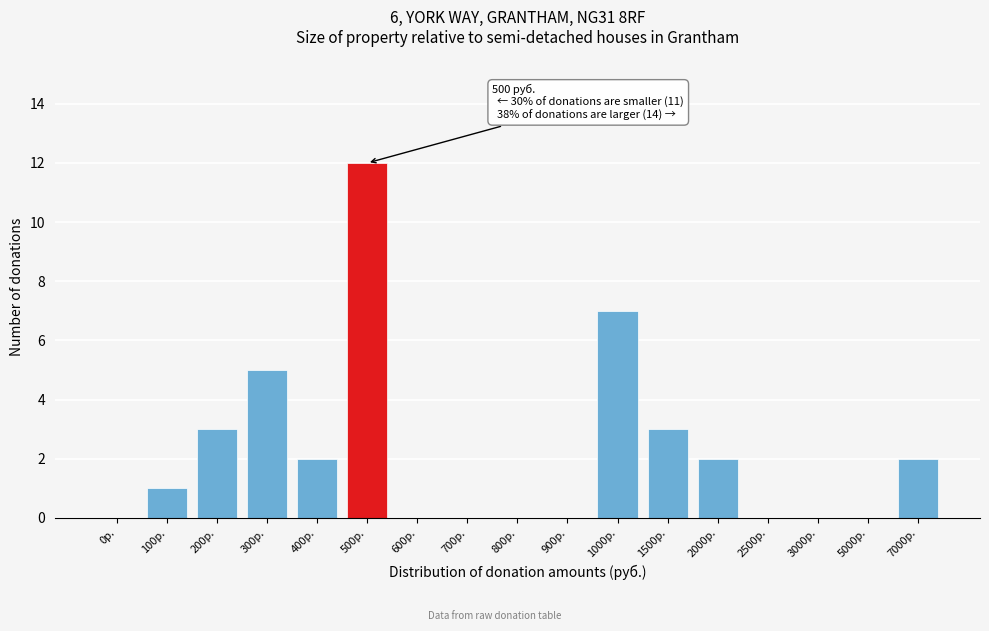

Reading right to left, list all the values displayed in this chart.

7000р.=2	5000р.=0	3000р.=0	2500р.=0	2000р.=2	1500р.=3	1000р.=7	900р.=0	800р.=0	700р.=0	600р.=0	500р.=12	400р.=2	300р.=5	200р.=3	100р.=1	0р.=0